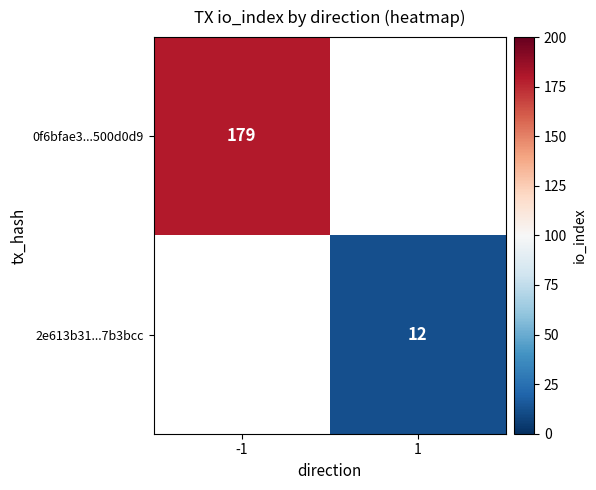

At how many categories does at least one series exceed 48?

1